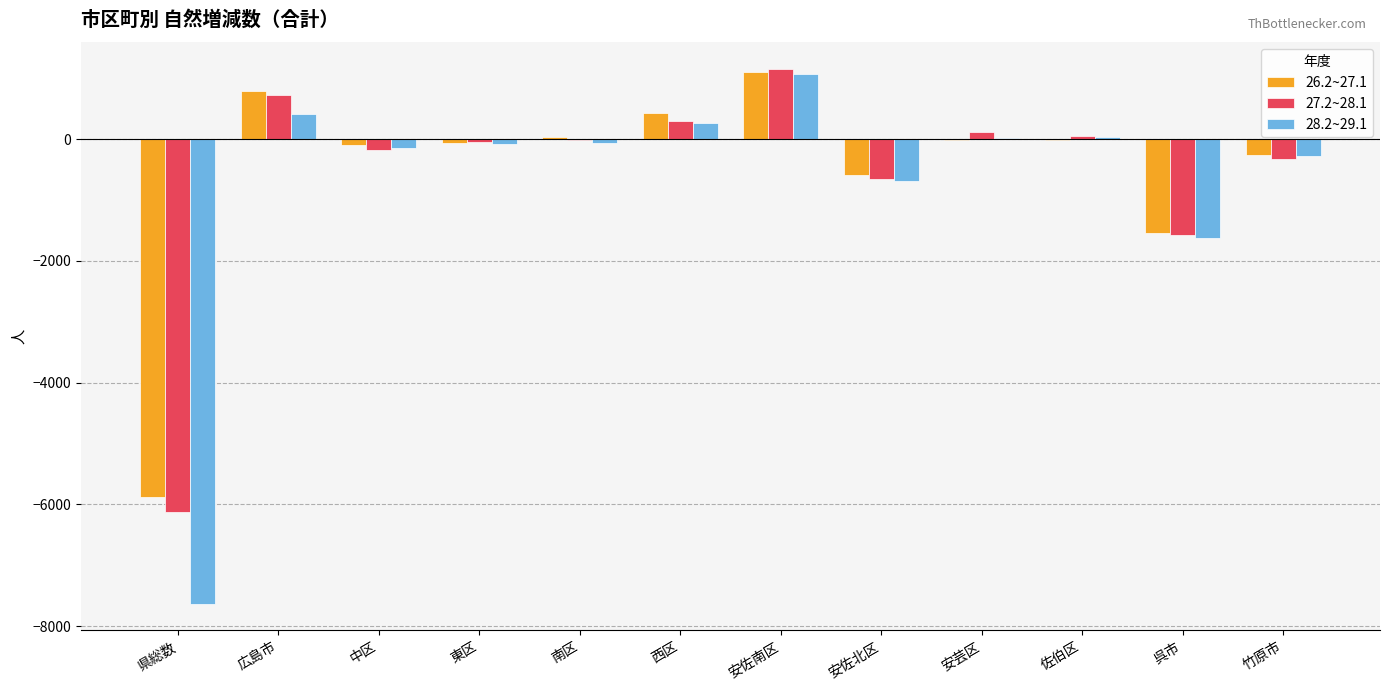

Where is 27.2~28.1 nearest to the value -2487?

呉市